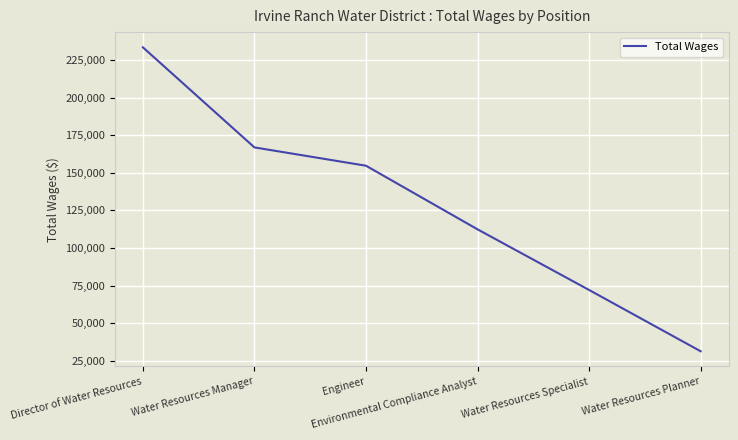

How many lines are shown in the chart?

1